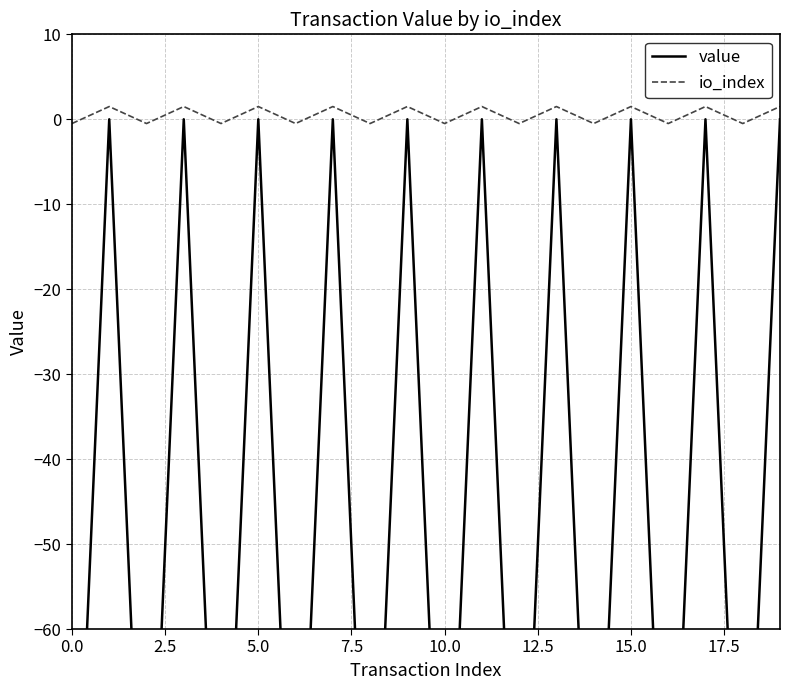

What is the label of the 1st point from the right?

19